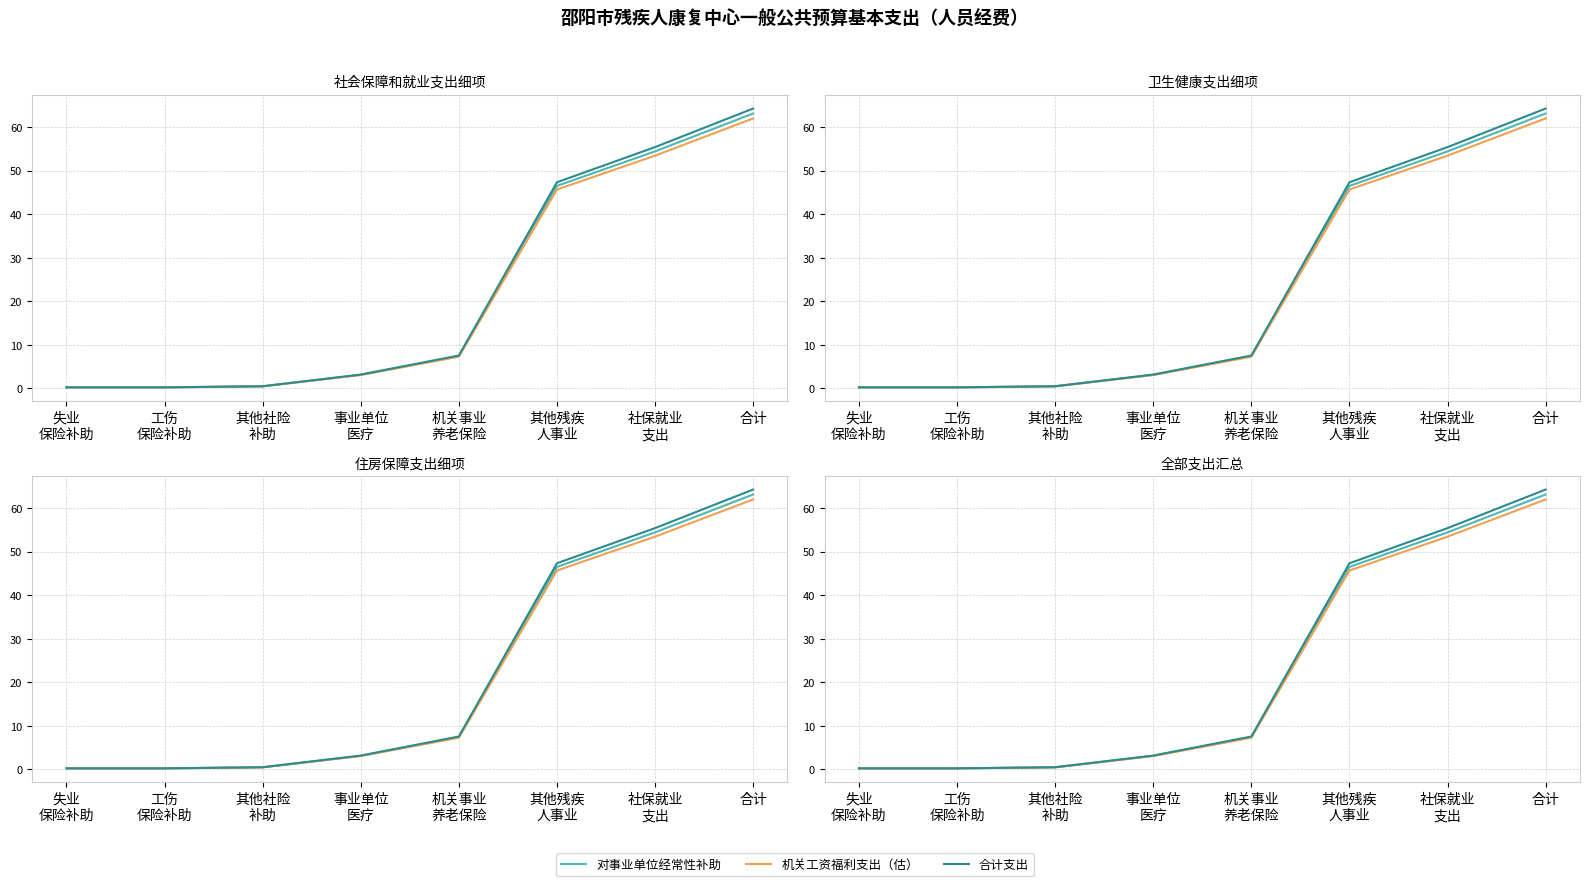

True or false: 合计支出 and 对事业单位经常性补助 intersect in this chart.

False